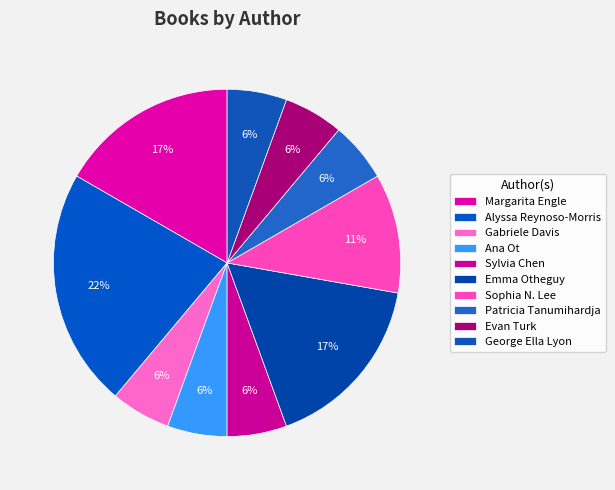

How many slices are in this pie chart?

10